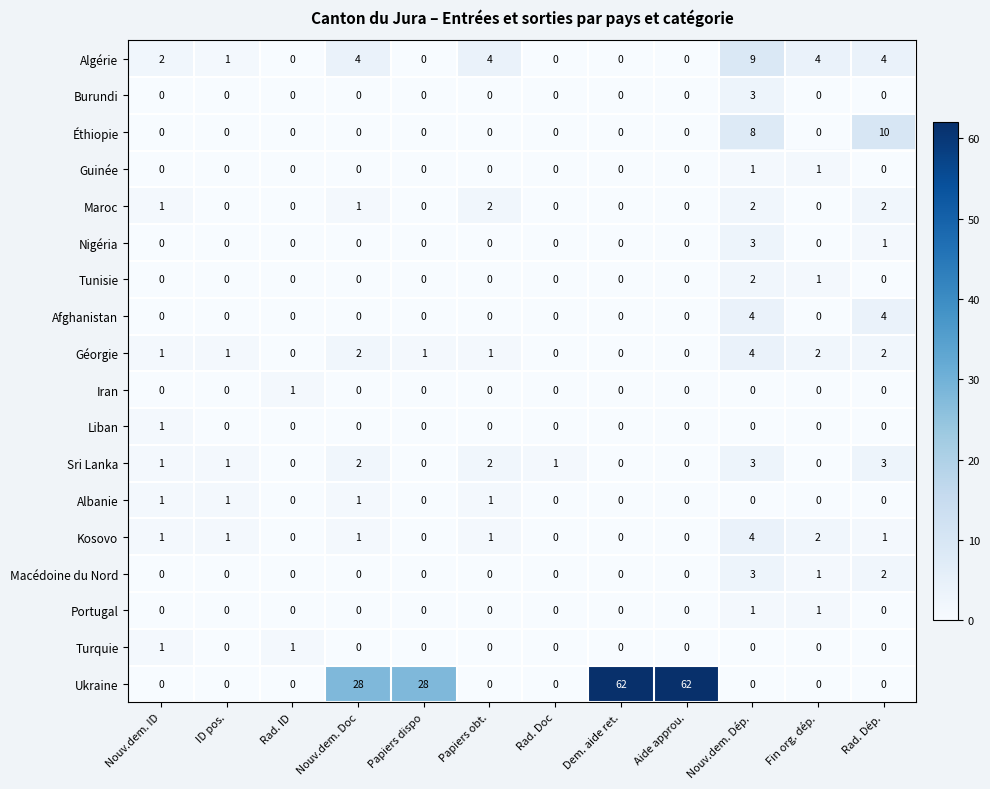

Which series has the largest total across all categories?

Ukraine